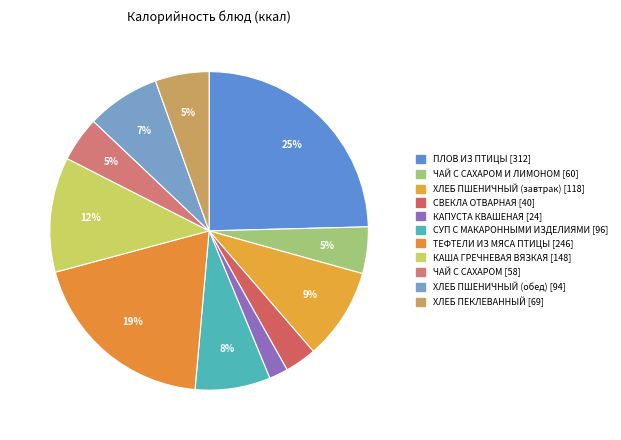

How many segments does this pie chart have?

11